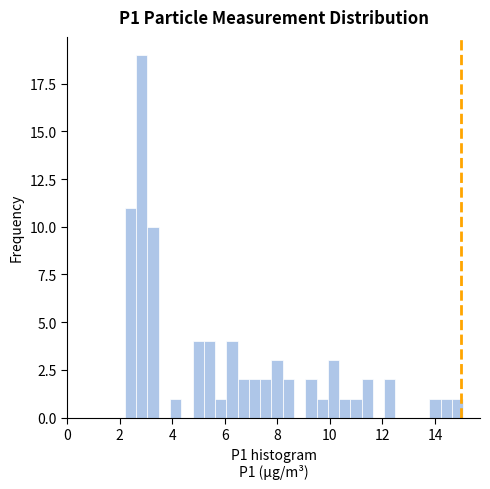

Read against the x-axis, roughly where is the centre of the tallest bar?

2.8